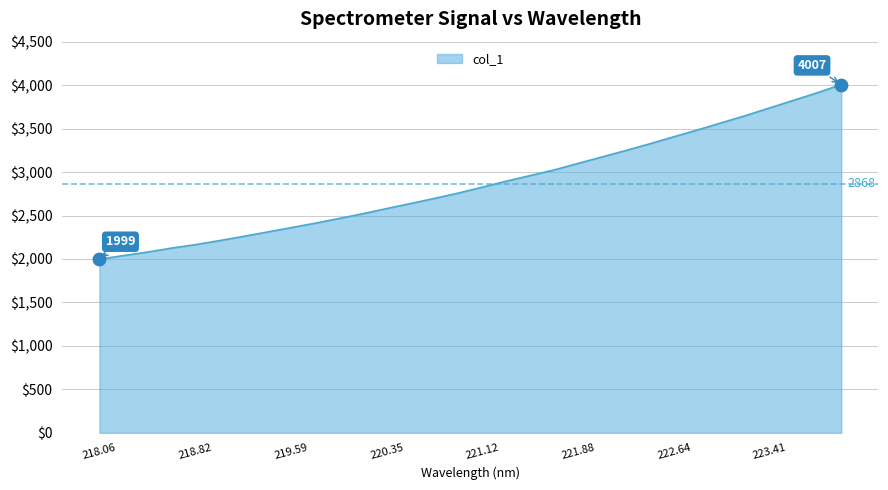

What is the difference between the maximum and minimum values?

2008.1